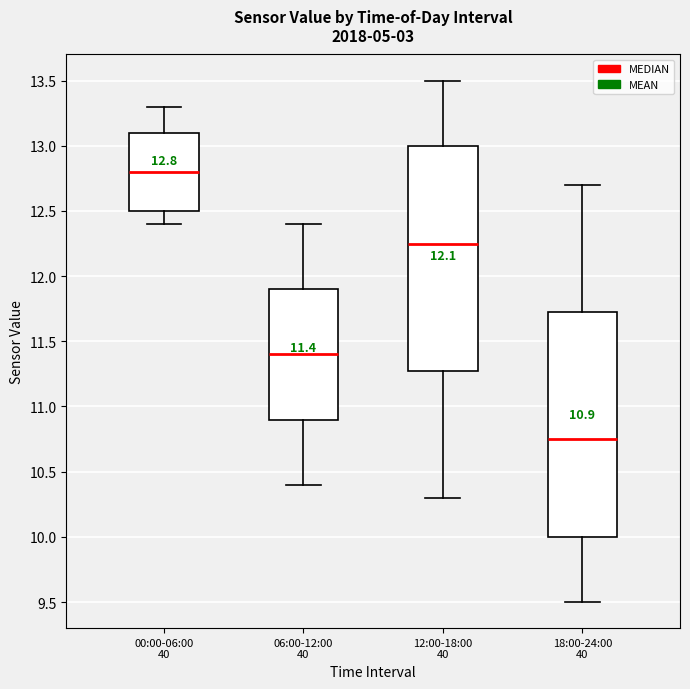

Which box's median line is the highest?

00:00-06:00 40